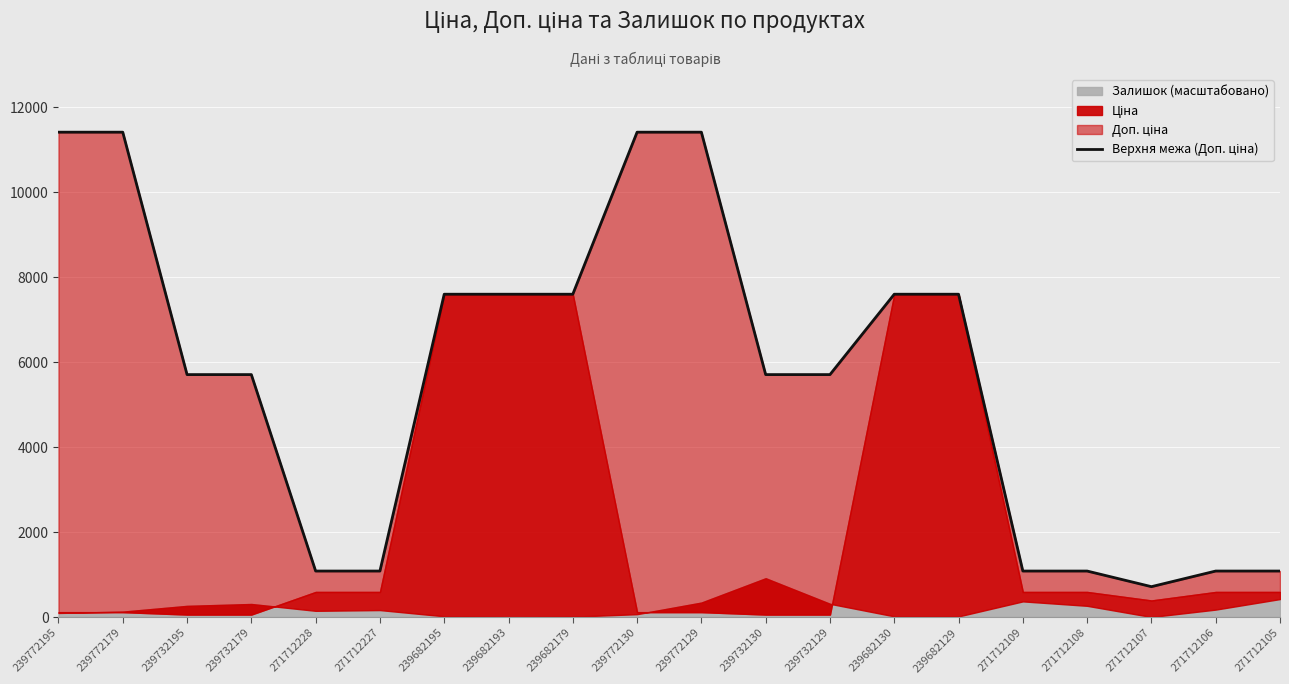

What value does the data have at 271712105?

1081.7